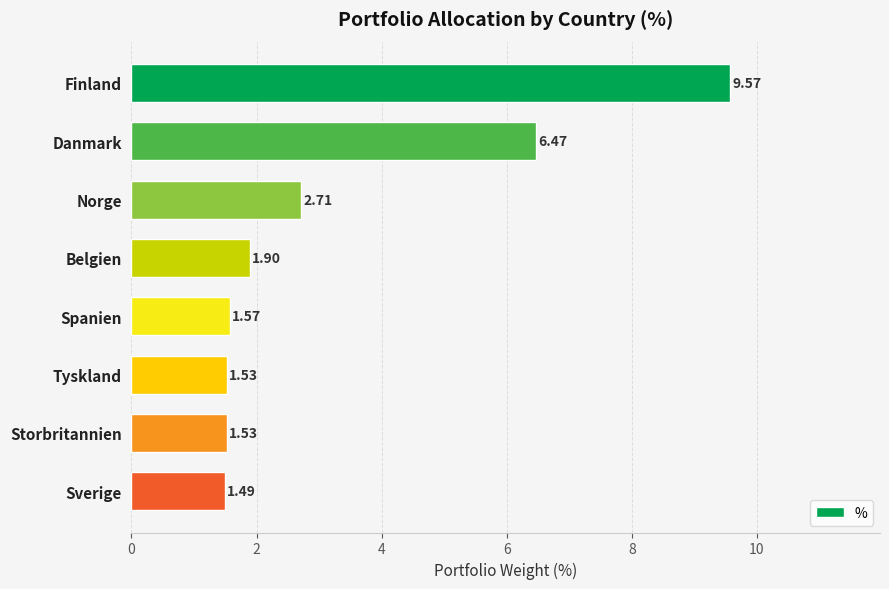

Where is the data nearest to the value 5?

Danmark